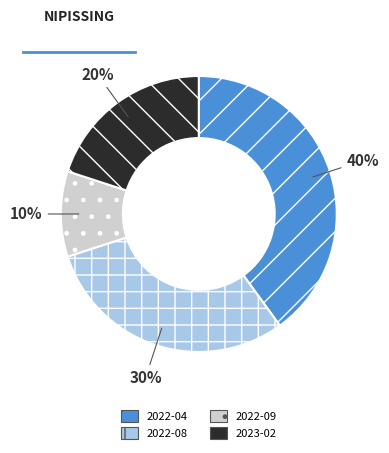

Count the number of slices in the pie.

4